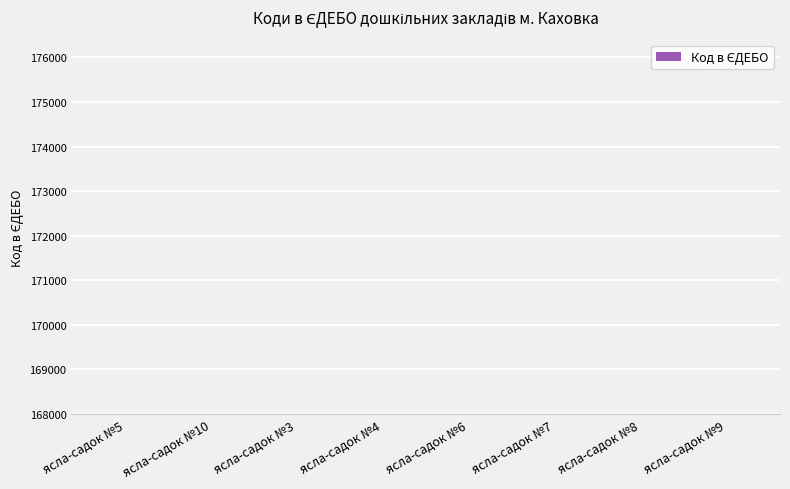

What position from the left is ясла-садок №3?

3